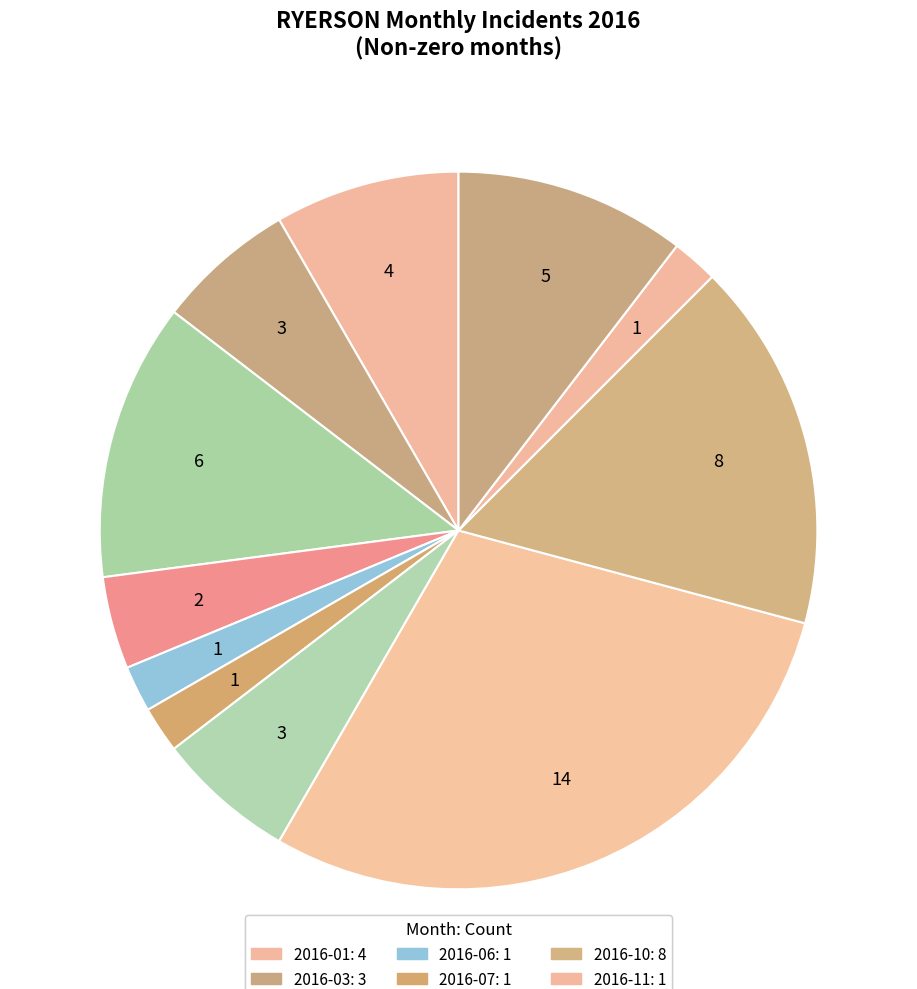

Is there any slice that represents more than half of the pie?

No